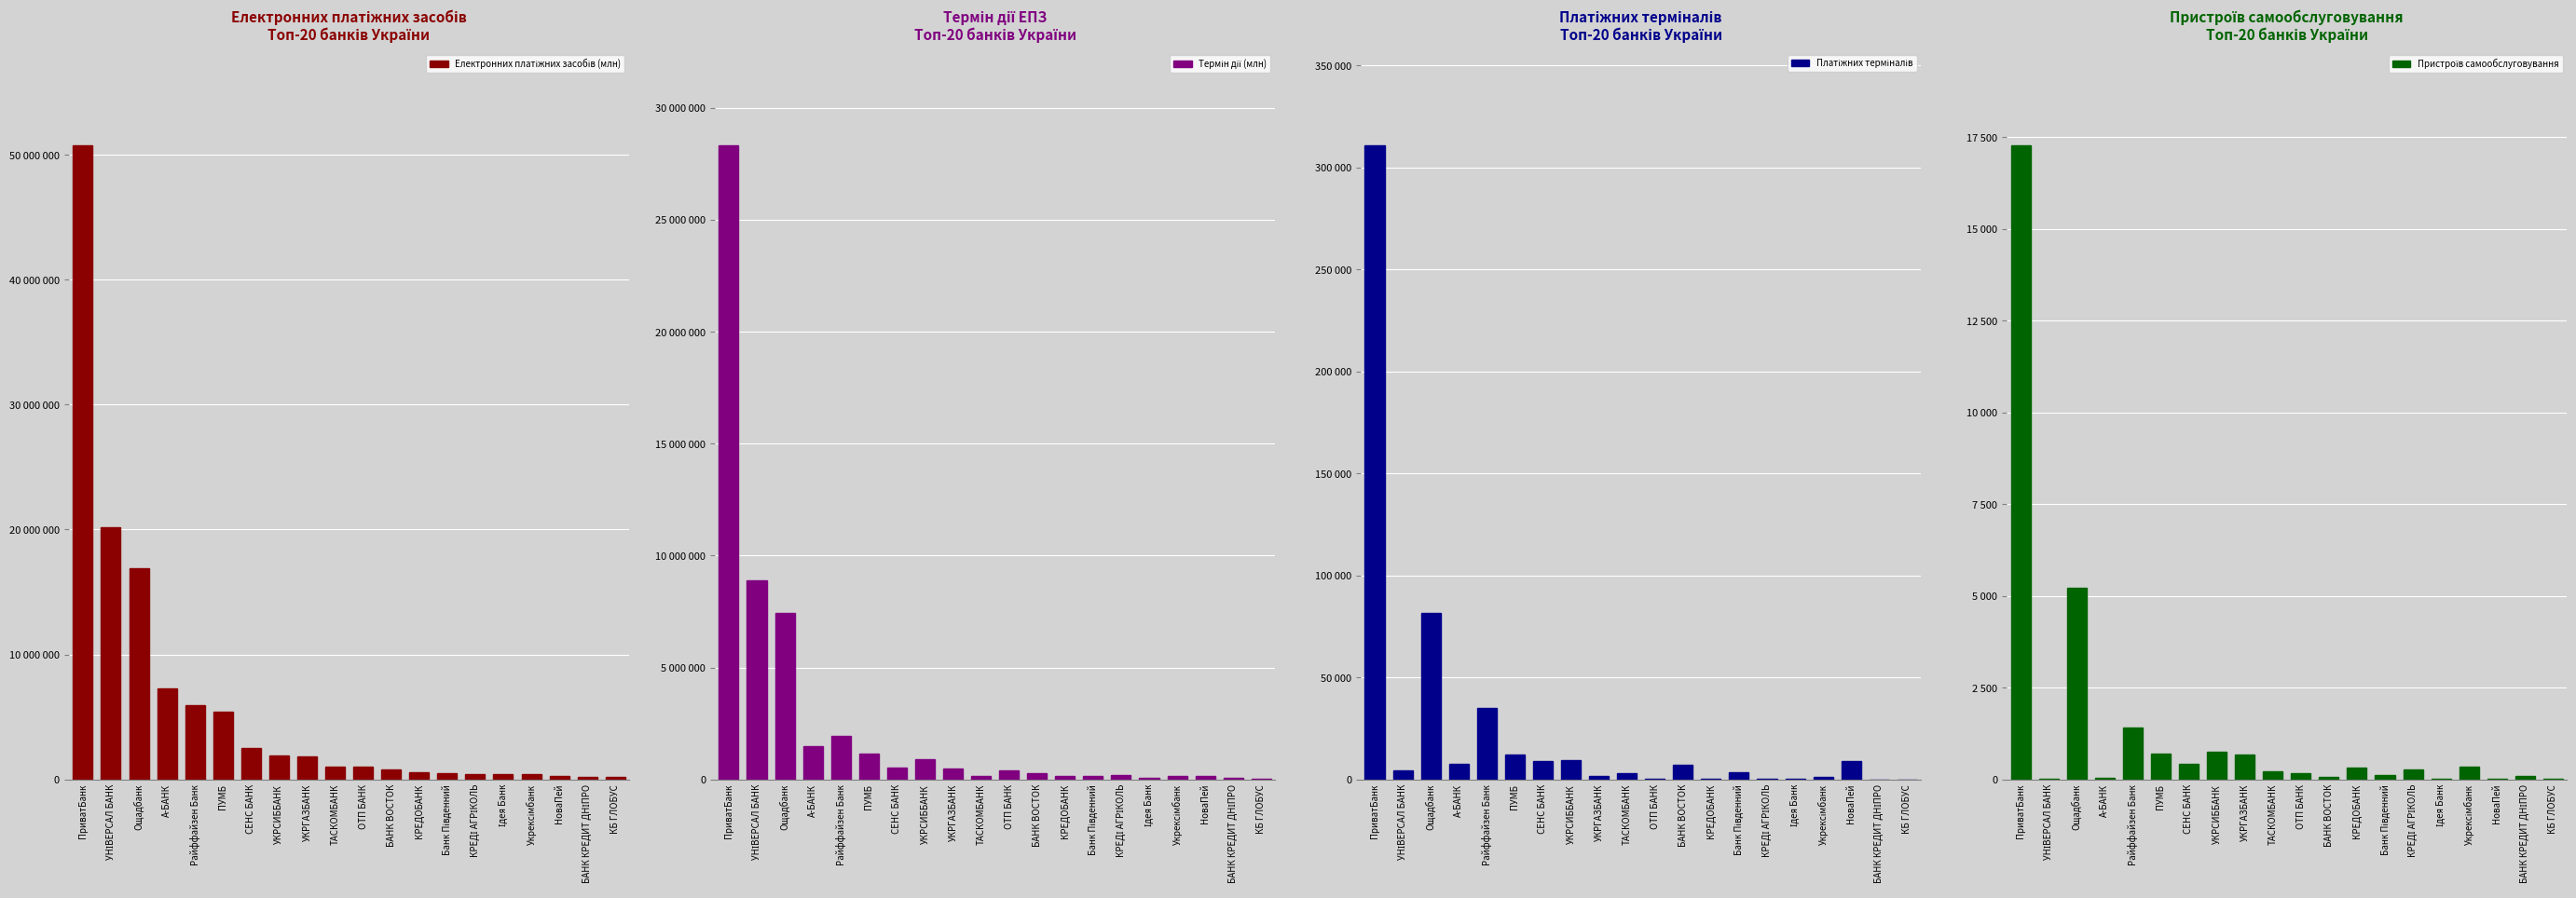

How many groups of bars are there?

20